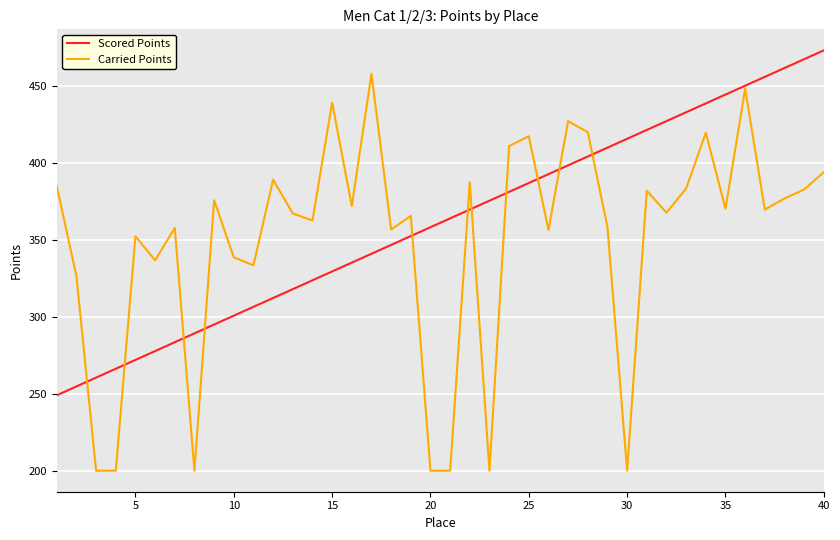

What is the highest value of the Carried Points series?

458.2